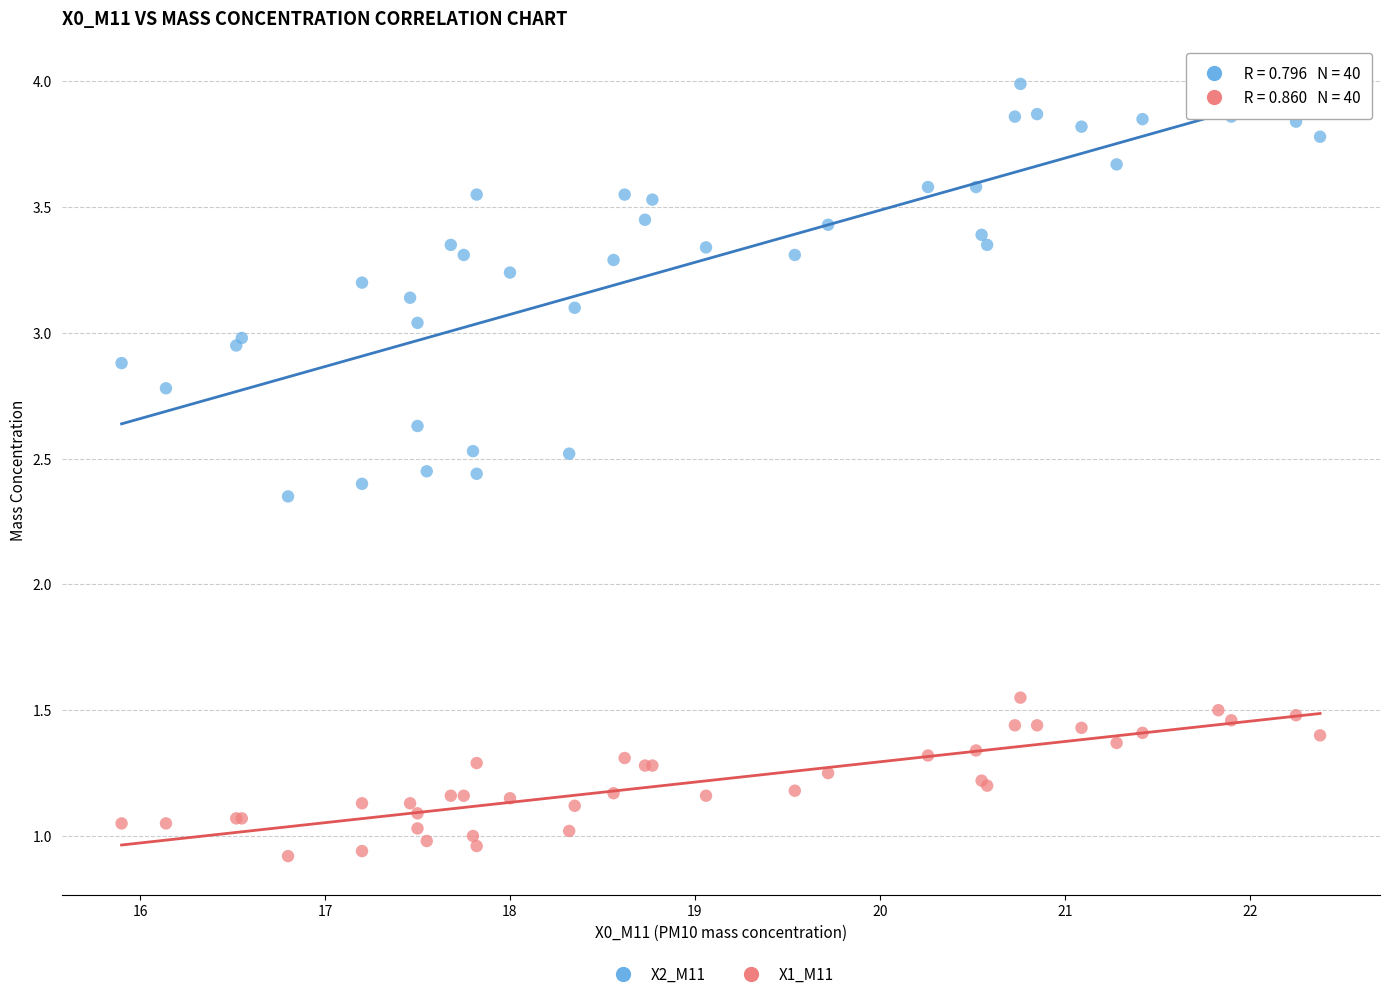

What are all the series names shown in the legend?

X2_M11, X1_M11